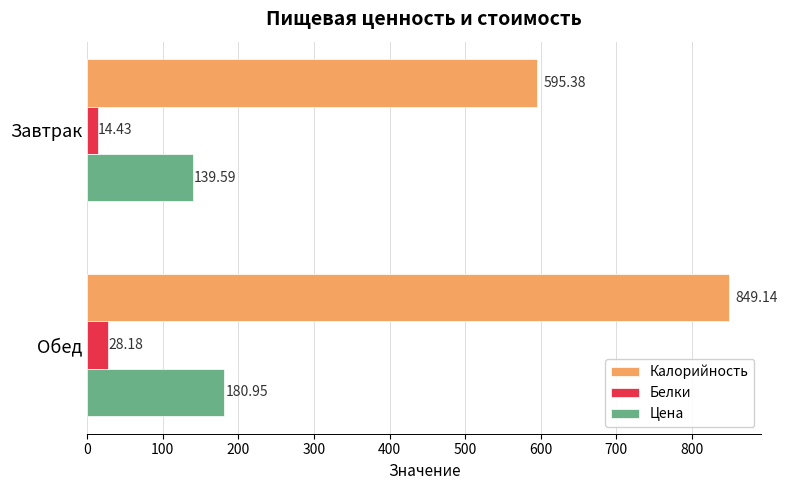

What is the sum of all Белки values?

42.6